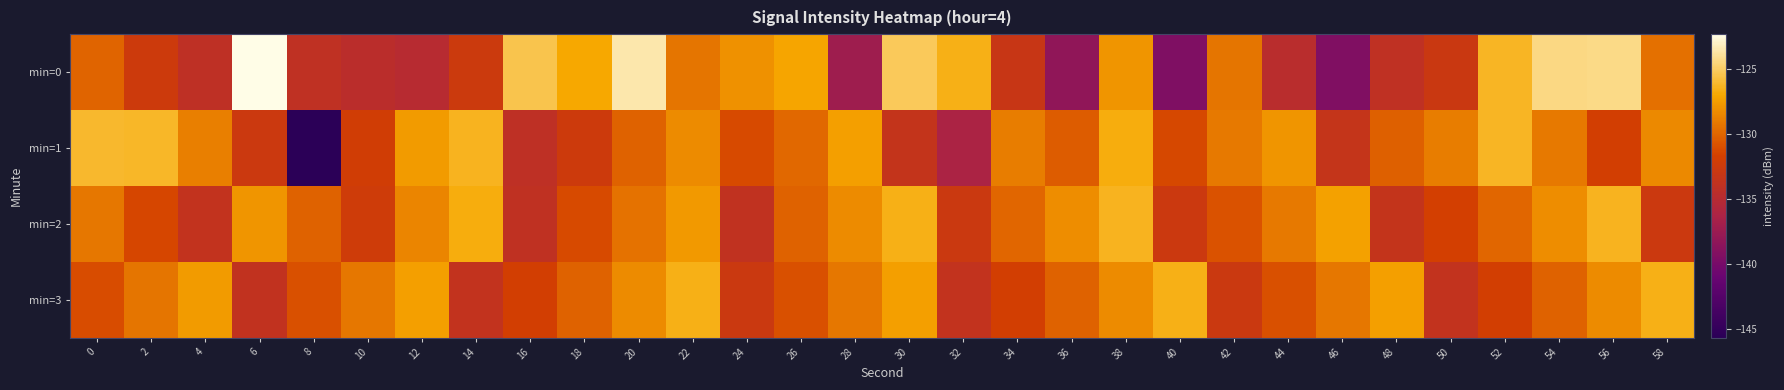

Reading left to right, what are all the values shown in this chart?

min=0: 0=-130.0	2=-132.5	4=-134.2	6=-122.3	8=-134.1	10=-134.6	12=-135.0	14=-132.6	16=-125.5	18=-127.0	20=-123.6	22=-129.3	24=-128.0	26=-127.2	28=-137.3	30=-125.2	32=-126.6	34=-133.1	36=-138.3	38=-127.9	40=-139.4	42=-129.3	44=-134.7	46=-139.3	48=-134.1	50=-132.8	52=-126.3	54=-124.4	56=-124.3	58=-129.5
min=1: 0=-126.1	2=-126.2	4=-128.8	6=-132.7	8=-145.7	10=-132.0	12=-127.6	14=-126.4	16=-134.1	18=-132.5	20=-130.1	22=-128.3	24=-131.2	26=-129.9	28=-127.4	30=-133.6	32=-136.2	34=-129.0	36=-130.4	38=-126.8	40=-131.3	42=-129.1	44=-127.9	46=-133.4	48=-130.2	50=-129.0	52=-126.3	54=-129.1	56=-131.9	58=-128.4
min=2: 0=-129.2	2=-131.4	4=-133.7	6=-127.9	8=-130.1	10=-132.3	12=-128.6	14=-126.8	16=-134.0	18=-131.2	20=-129.4	22=-127.7	24=-133.9	26=-130.1	28=-128.3	30=-126.6	32=-132.8	34=-130.0	36=-128.2	38=-126.4	40=-132.7	42=-130.9	44=-129.1	46=-127.3	48=-133.6	50=-131.8	52=-130.0	54=-128.2	56=-126.4	58=-132.7
min=3: 0=-131.1	2=-129.3	4=-127.6	6=-133.8	8=-131.0	10=-129.2	12=-127.4	14=-133.7	16=-131.9	18=-130.1	20=-128.3	22=-126.6	24=-132.8	26=-131.0	28=-129.2	30=-127.4	32=-133.7	34=-131.9	36=-130.1	38=-128.3	40=-126.6	42=-132.8	44=-131.0	46=-129.2	48=-127.4	50=-133.7	52=-131.9	54=-130.1	56=-128.3	58=-126.6